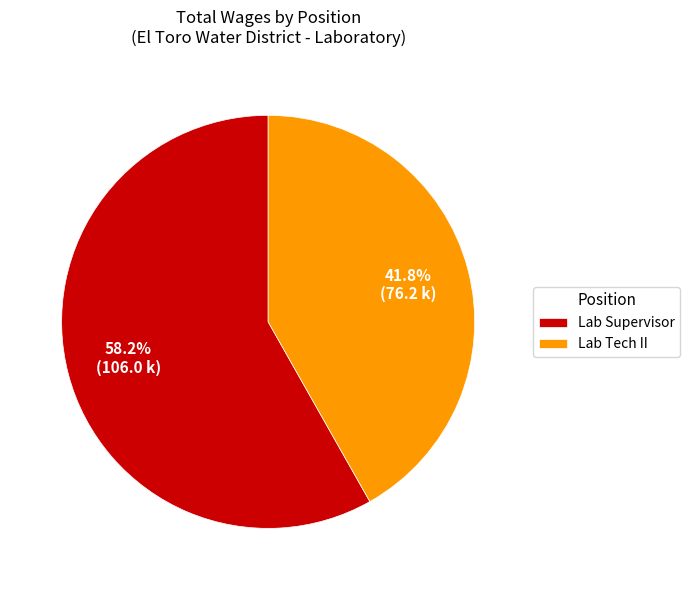

Which slice is the largest?

Lab Supervisor